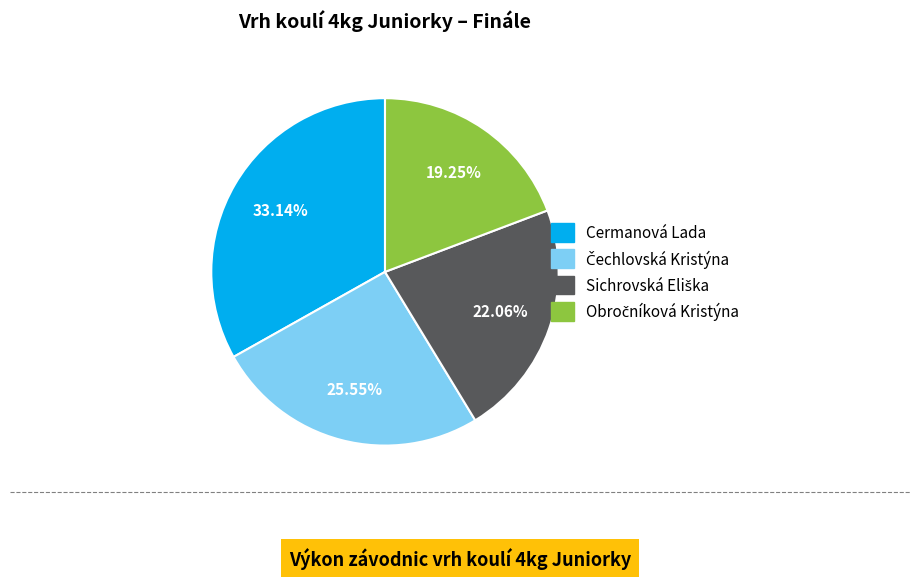

What is the largest slice in the pie chart?

Cermanová Lada